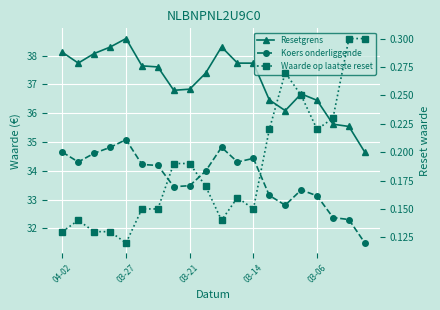

True or false: Waarde op laatste reset has a value of 0.1 at 6.

True